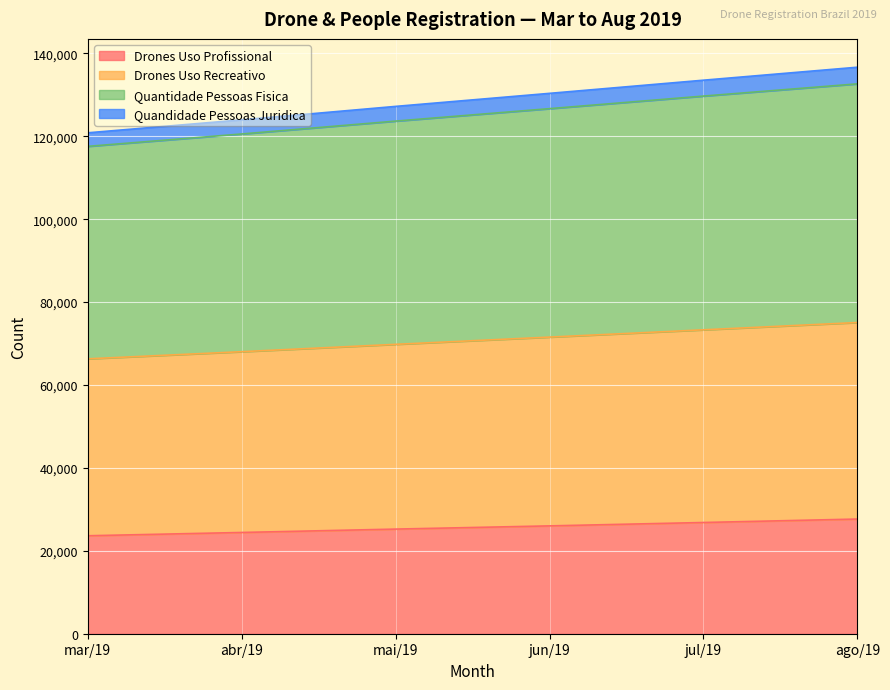

Is the value of Quantidade Pessoas Fisica at mai/19 greater than the value of Quandidade Pessoas Juridica at abr/19?

Yes